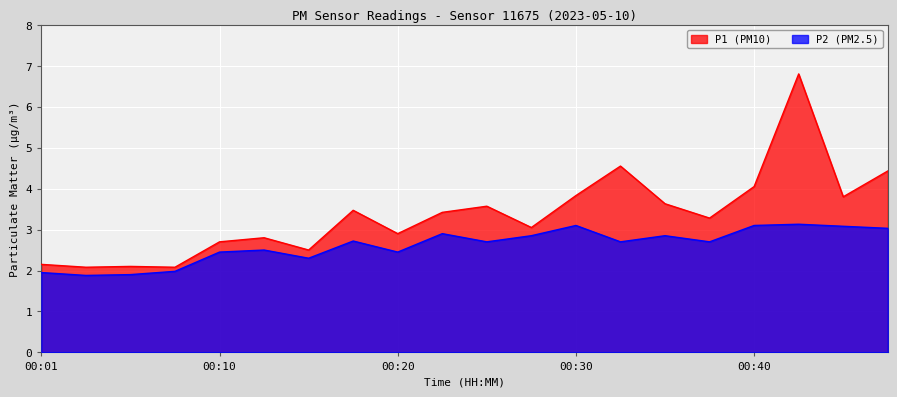

What is the difference between the P1 values at 00:23 and 00:03?

1.3